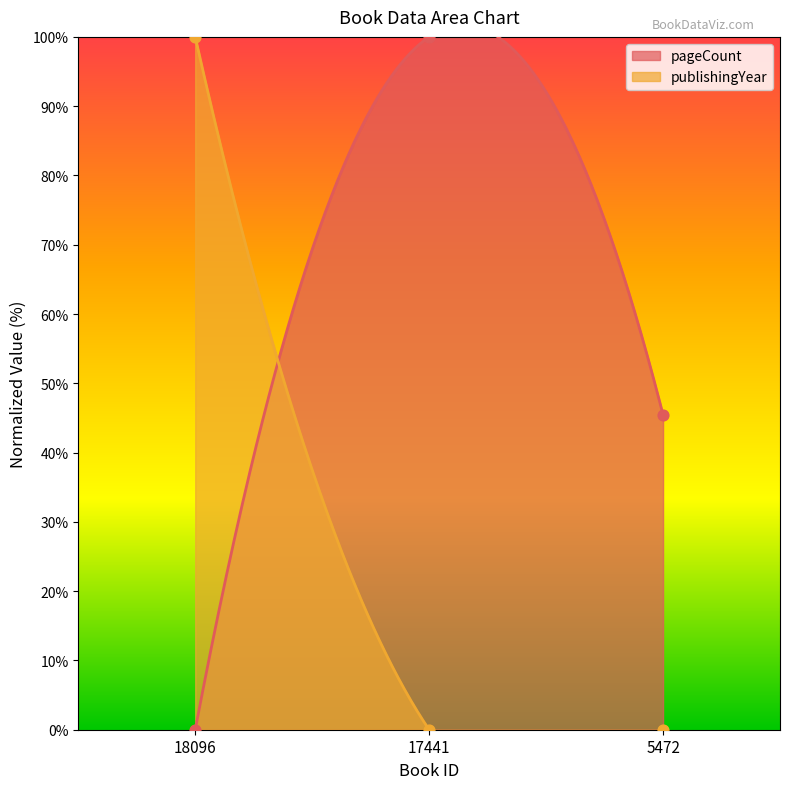

What are all the series names shown in the legend?

pageCount, publishingYear